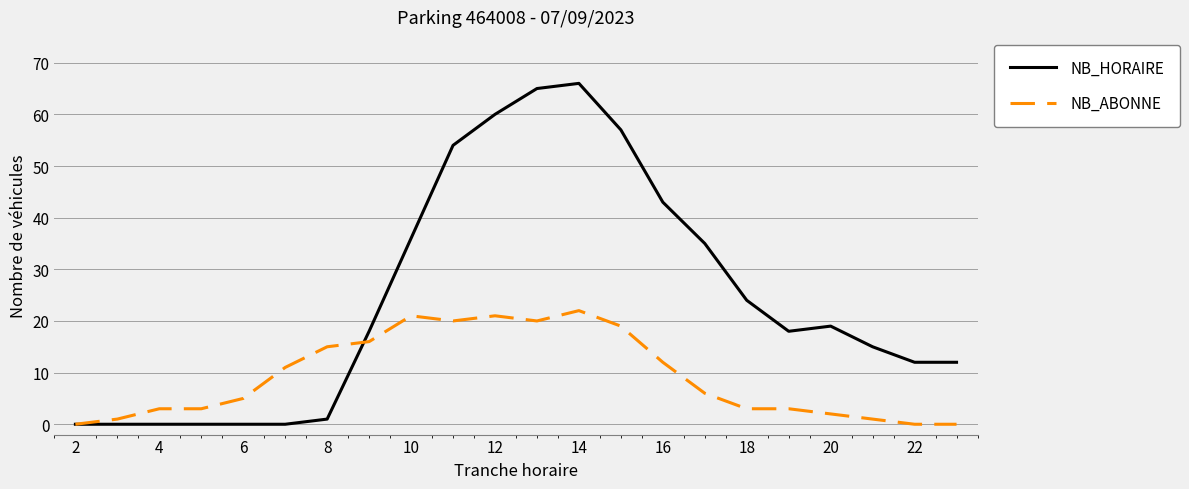

Which series has the largest range (max minus min)?

NB_HORAIRE